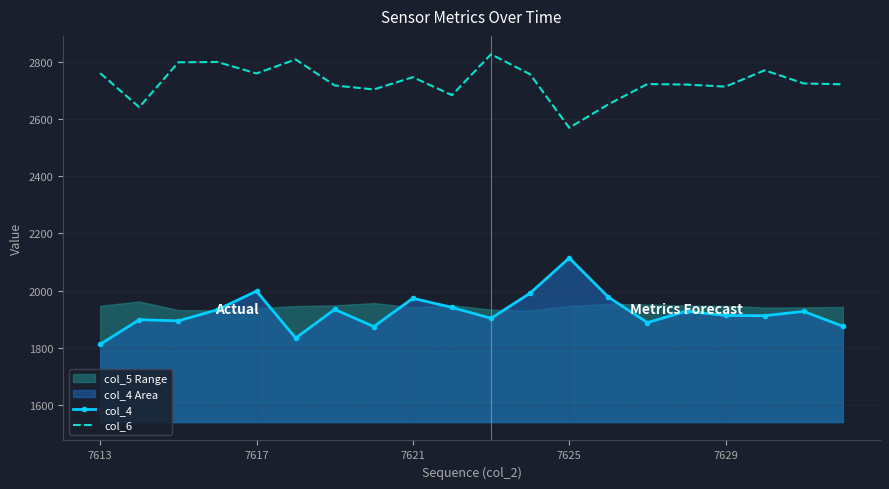

What is the maximum value for col_4?

2114